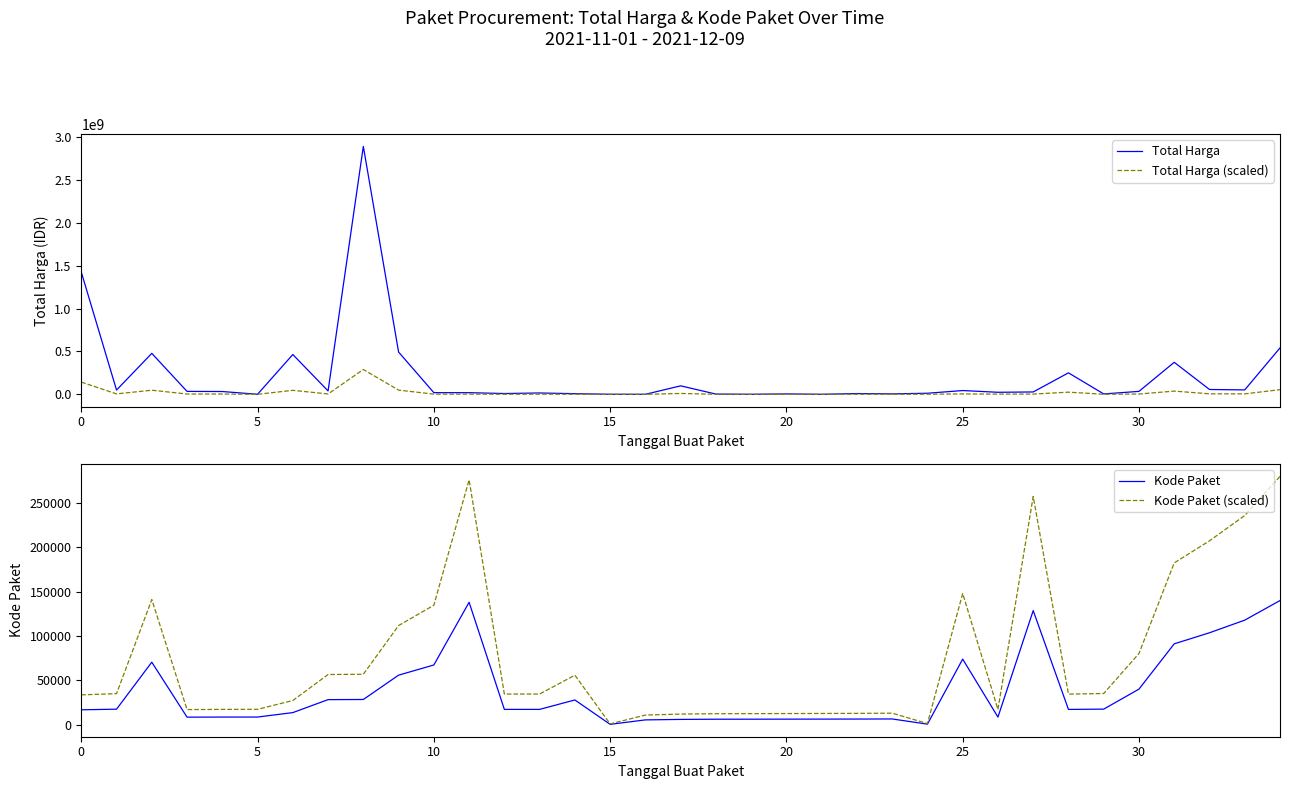

At which label does Total Harga reach its minimum?

16